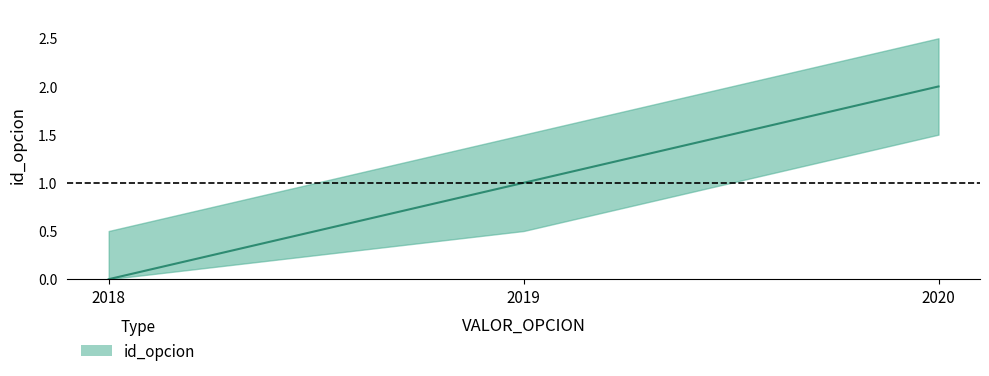

What is the average value?

1